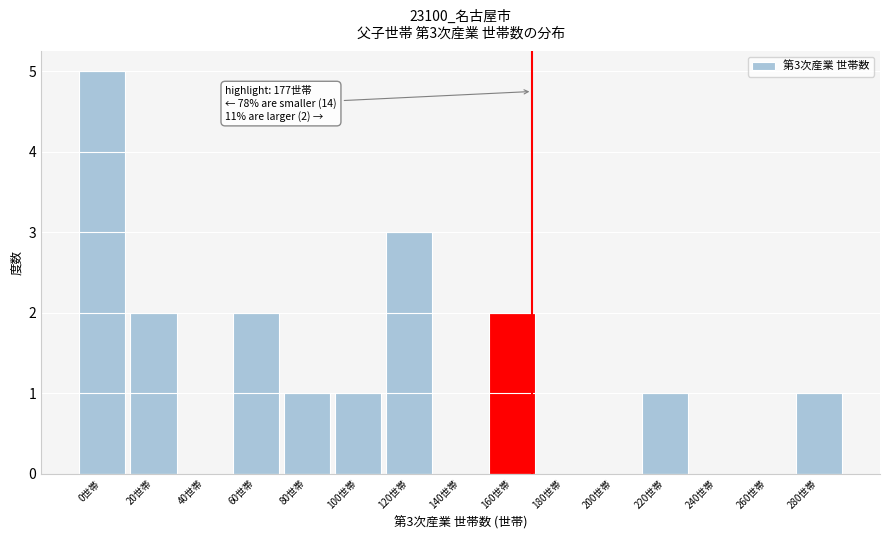

Reading left to right, transcribe all the data shown in this chart.

0世帯=5	20世帯=2	40世帯=0	60世帯=2	80世帯=1	100世帯=1	120世帯=3	140世帯=0	160世帯=2	180世帯=0	200世帯=0	220世帯=1	240世帯=0	260世帯=0	280世帯=1